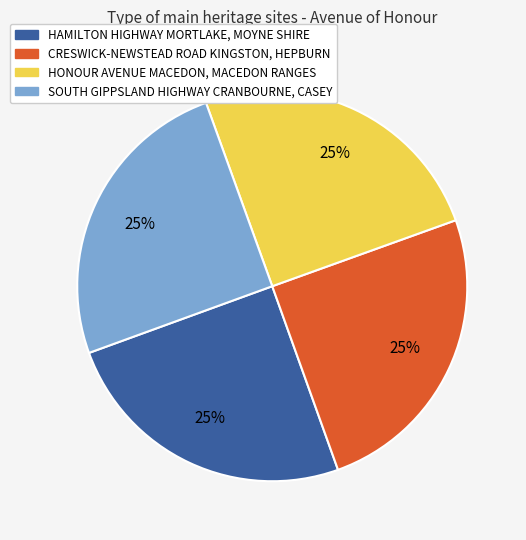

To the nearest percent, what portion does SOUTH GIPPSLAND HIGHWAY CRANBOURNE, CASEY represent?

25%